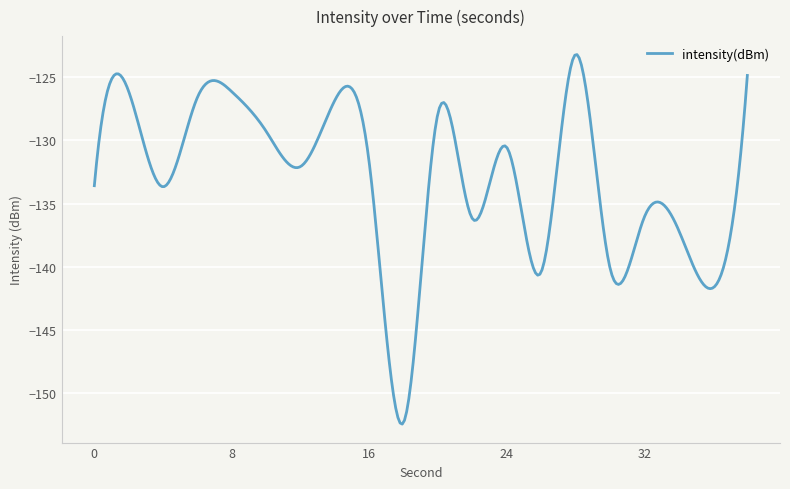

What is the minimum value shown in the chart?

-152.5